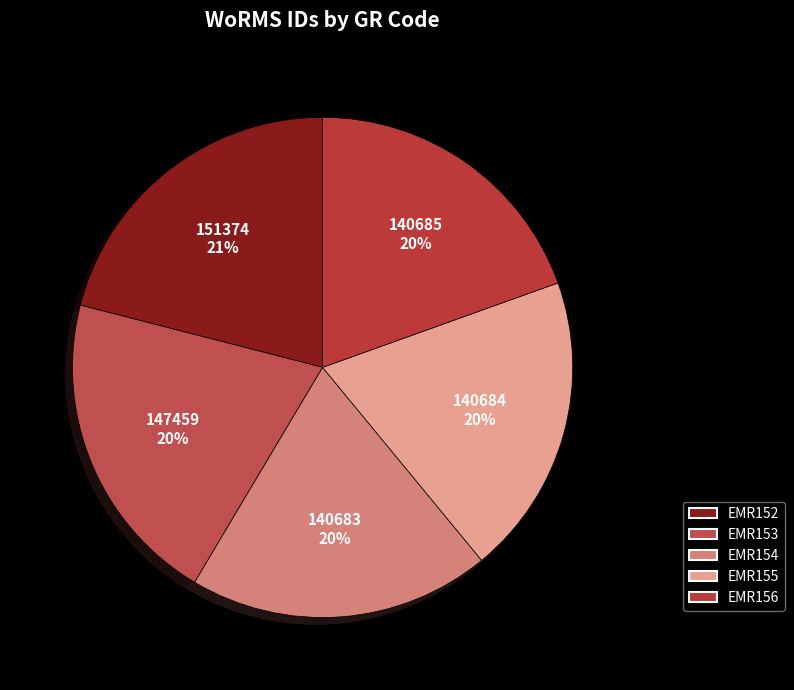

Count the number of slices in the pie.

5